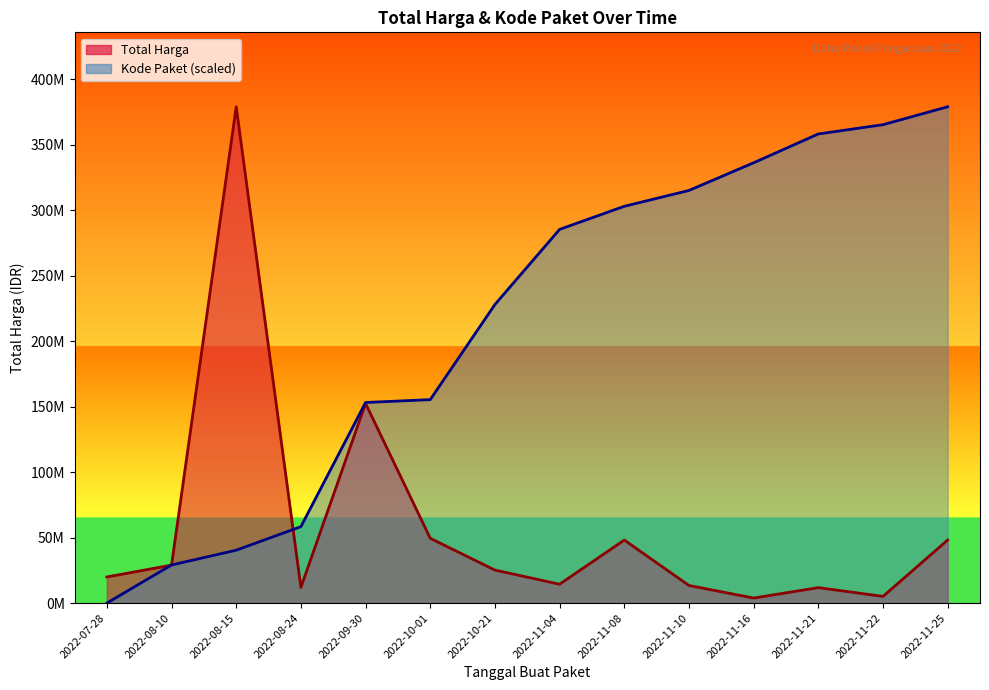

Reading right to left, list all the values displayed in this chart.

Total Harga line: 2022-11-25=48140000.0	2022-11-22=5093000.0	2022-11-21=11800000.0	2022-11-16=3825000.0	2022-11-10=13442000.0	2022-11-08=48140000.0	2022-11-04=14400000.0	2022-10-21=25200000.0	2022-10-01=49478000.0	2022-09-30=152477000.0	2022-08-24=12000000.0	2022-08-15=379075000.0	2022-08-10=29000000.0	2022-07-28=19950000.0
Kode Paket (scaled) line: 2022-11-25=379075000.0	2022-11-22=365396431.3	2022-11-21=358308808.4	2022-11-16=336303661.3	2022-11-10=315168285.9	2022-11-08=303062658.8	2022-11-04=285425924.7	2022-10-21=228046409.6	2022-10-01=155395830.1	2022-09-30=153206539.5	2022-08-24=58373260.6	2022-08-15=40401367.1	2022-08-10=29093552.2	2022-07-28=0.0